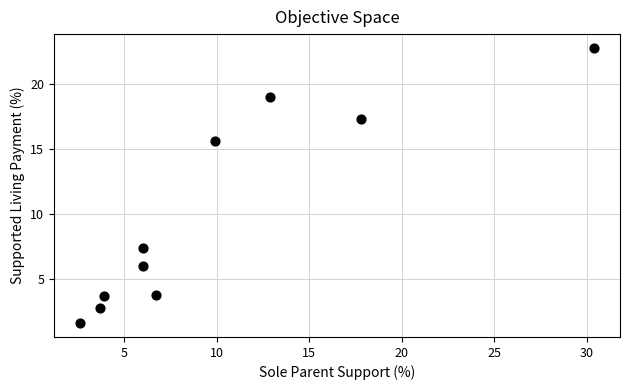

What is the range of Y values (max minus min)?

21.2